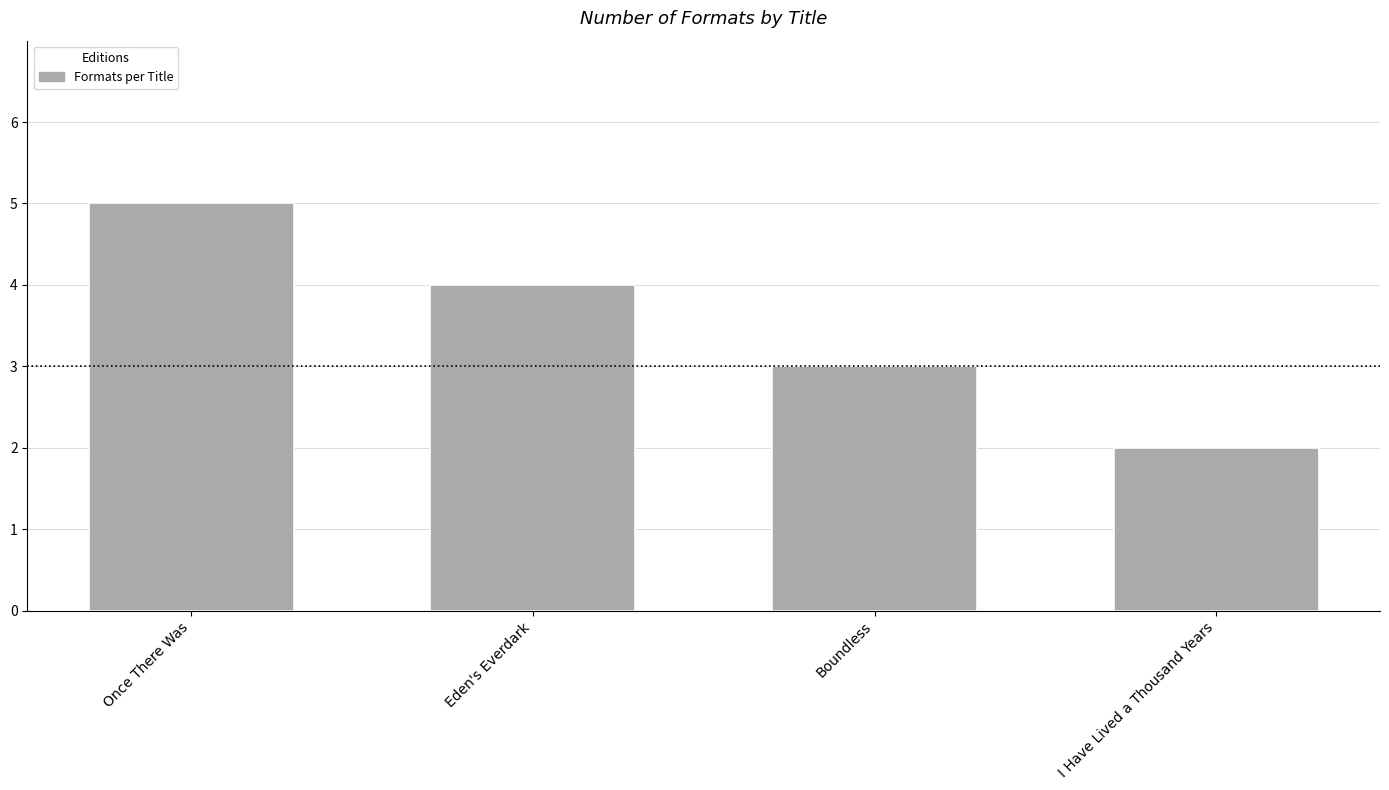

How many values are below 4?

2